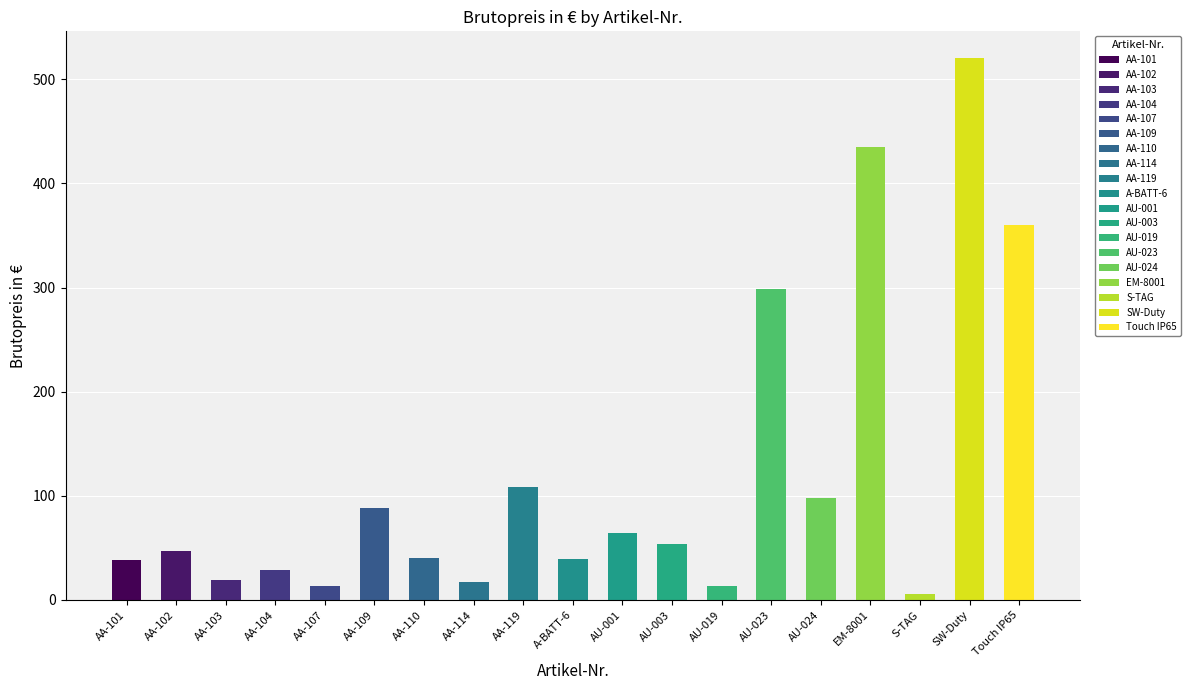

How many data points are above 47?

9